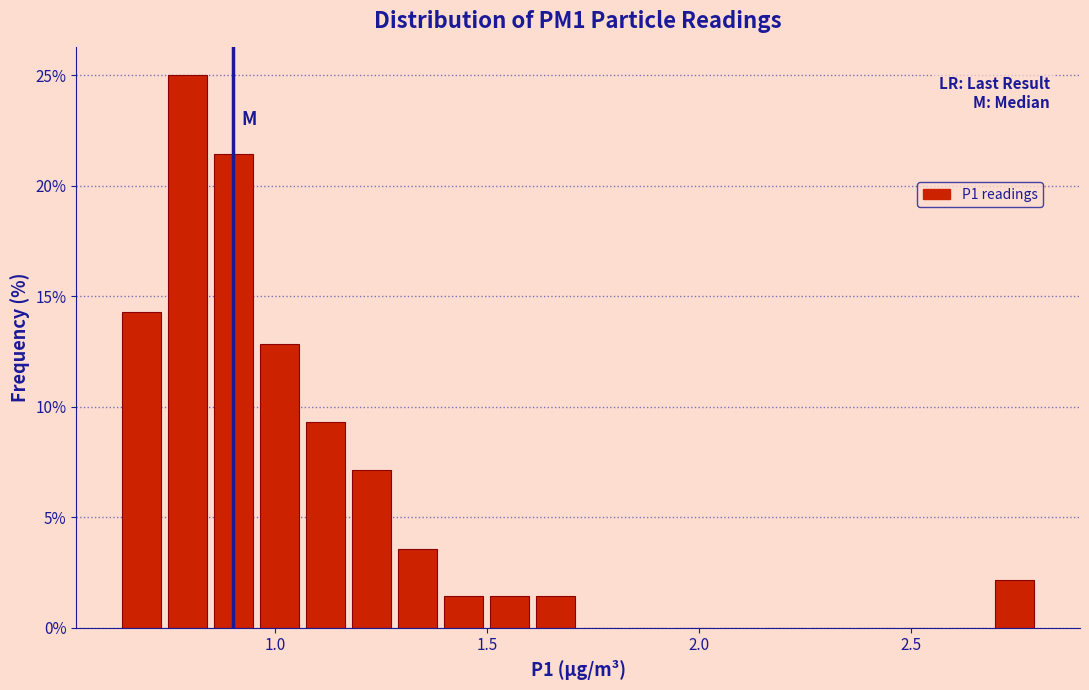

Read against the x-axis, roughly where is the centre of the tallest bar?

0.80